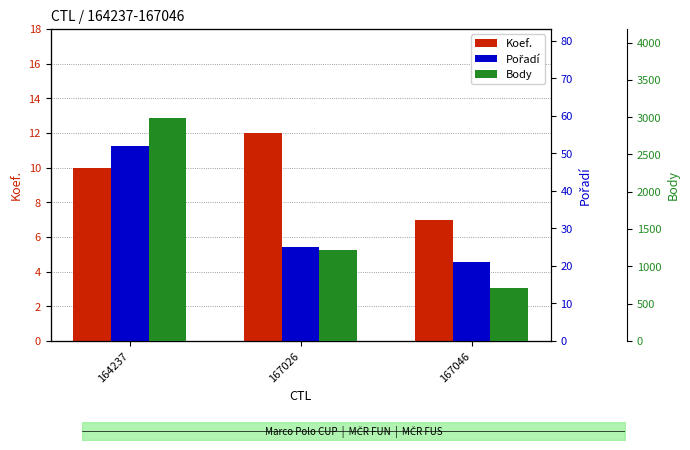

Where does the Pořadí series first go above 25?

164237